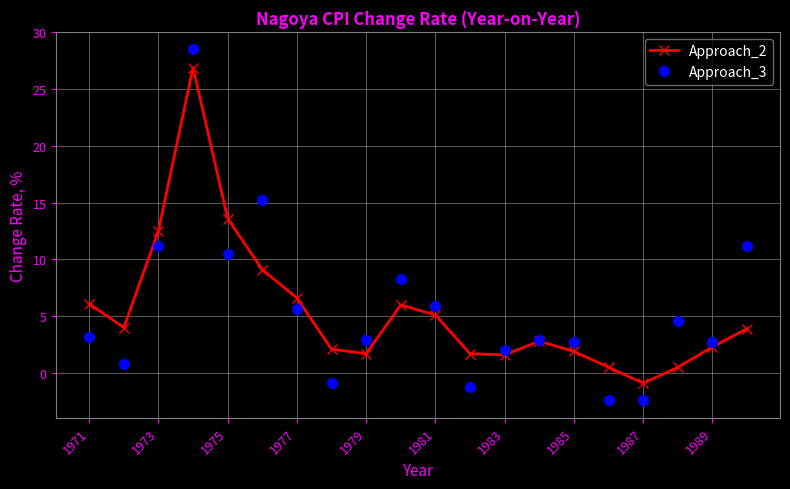

What is the average value of the Approach_2 series?

5.4